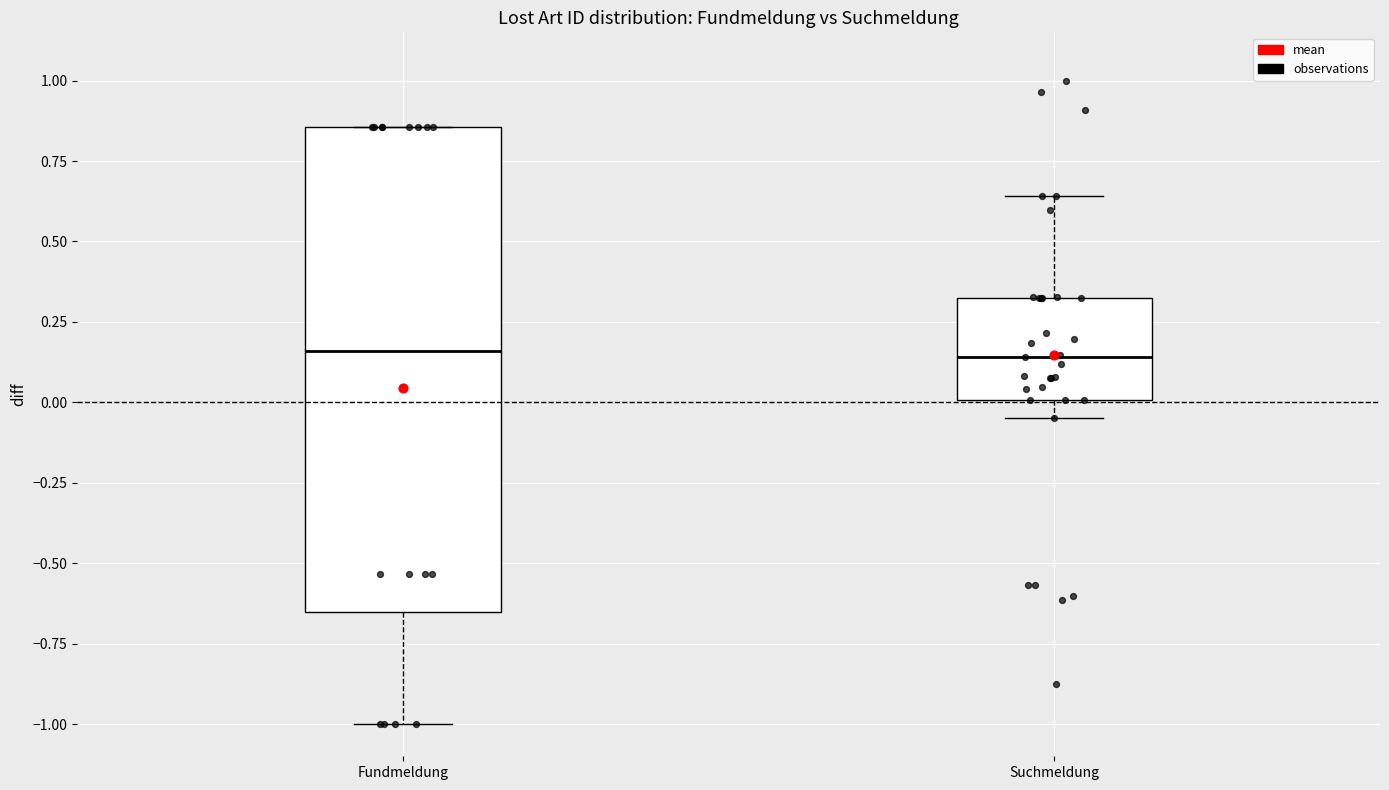

Comparing the boxes themselves (not the whiskers), which one is the tallest?

Fundmeldung